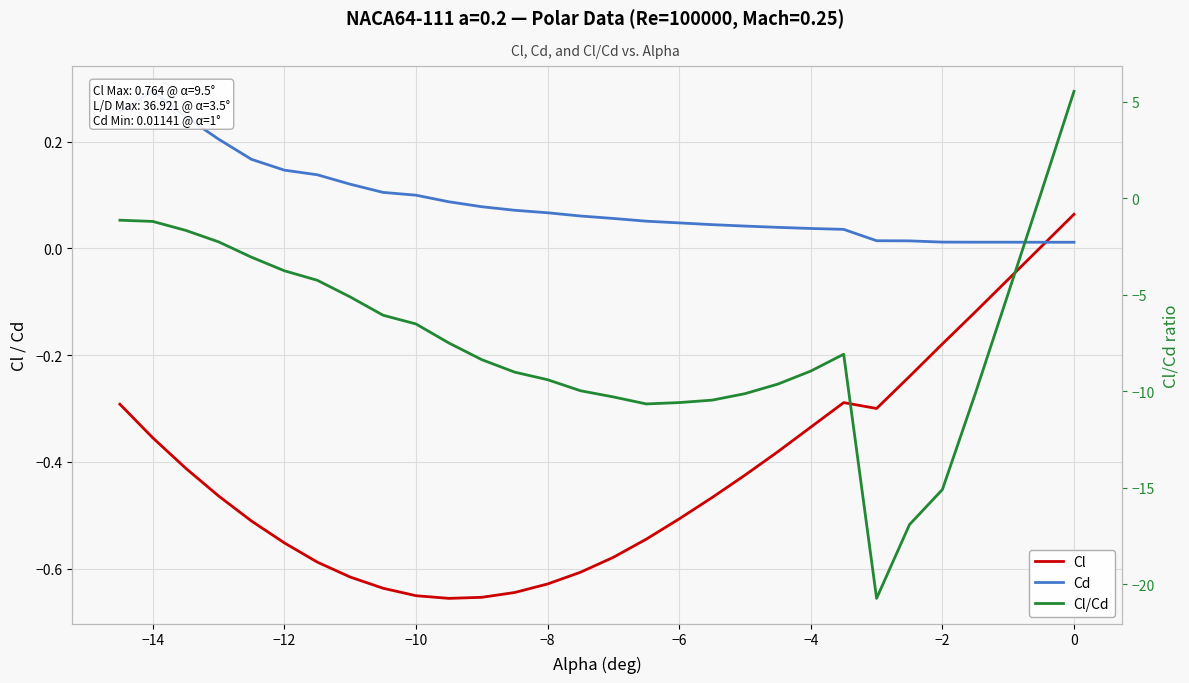

What is the difference between the maximum and second lowest values in the Cl series?

0.7